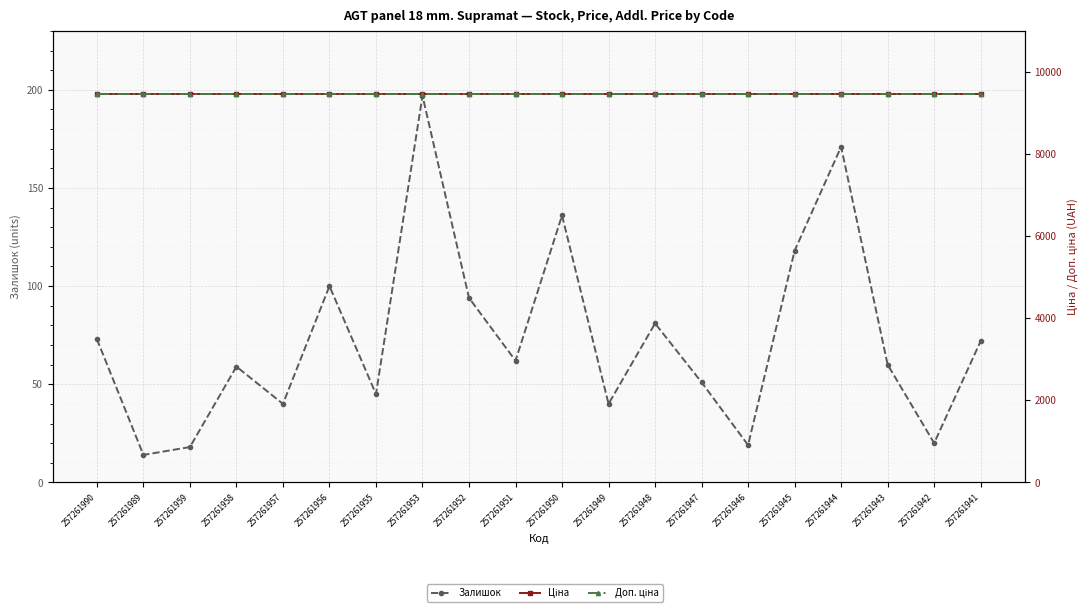

Reading right to left, transcribe all the data shown in this chart.

Залишок: 72.0	20.0	60.0	171.0	118.0	19.0	51.0	81.0	40.0	136.0	62.0	94.0	197.0	45.0	100.0	40.0	59.0	18.0	14.0	73.0
Ціна: 9458.9	9458.9	9458.9	9458.9	9458.9	9458.9	9458.9	9458.9	9458.9	9458.9	9458.9	9458.9	9458.9	9458.9	9458.9	9458.9	9458.9	9458.9	9458.9	9458.9
Доп. ціна: 9458.9	9458.9	9458.9	9458.9	9458.9	9458.9	9458.9	9458.9	9458.9	9458.9	9458.9	9458.9	9458.9	9458.9	9458.9	9458.9	9458.9	9458.9	9458.9	9458.9